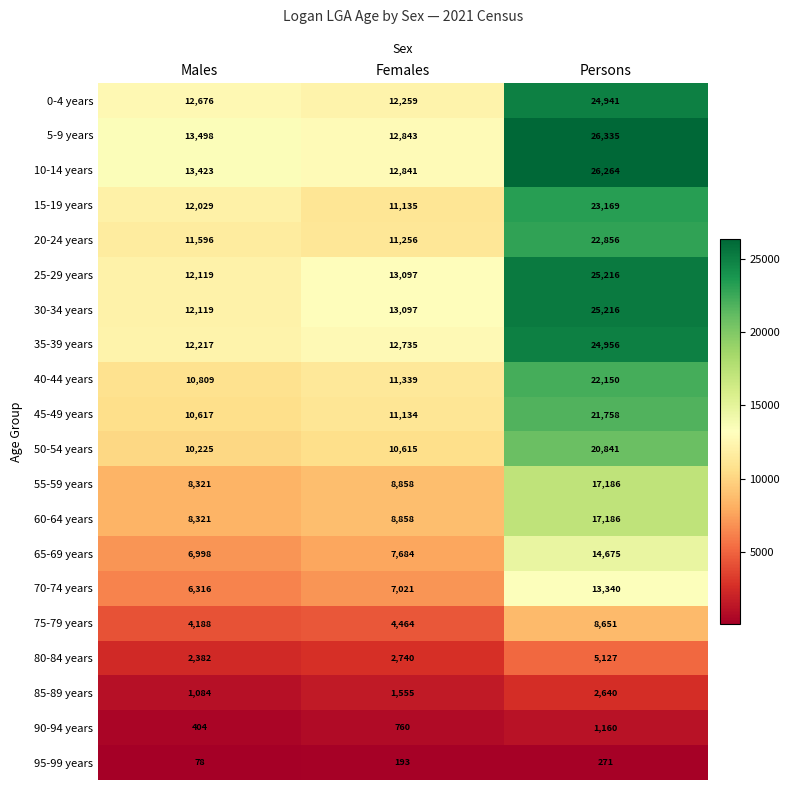

Is it true that 40-44 years equals 11339 at Females?

True